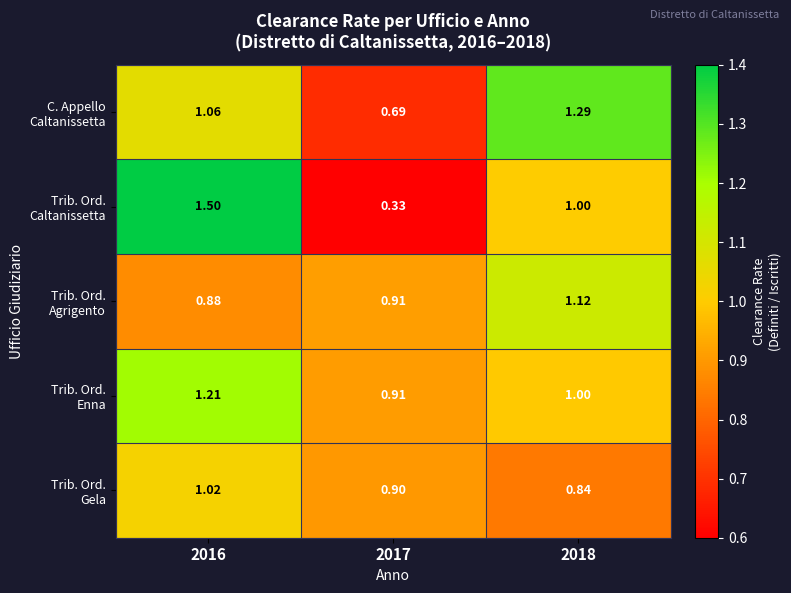

Count the number of data series in this chart.

5